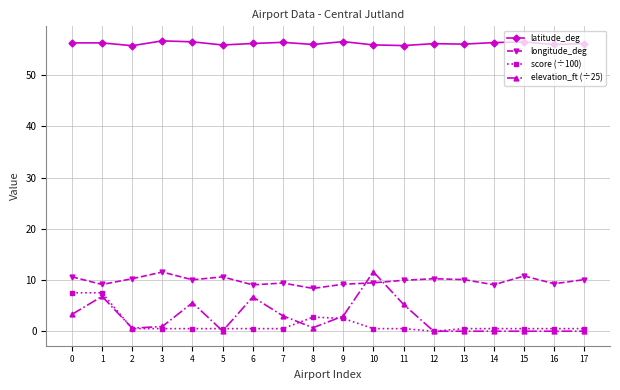

True or false: longitude_deg and score (÷100) cross at least once.

False